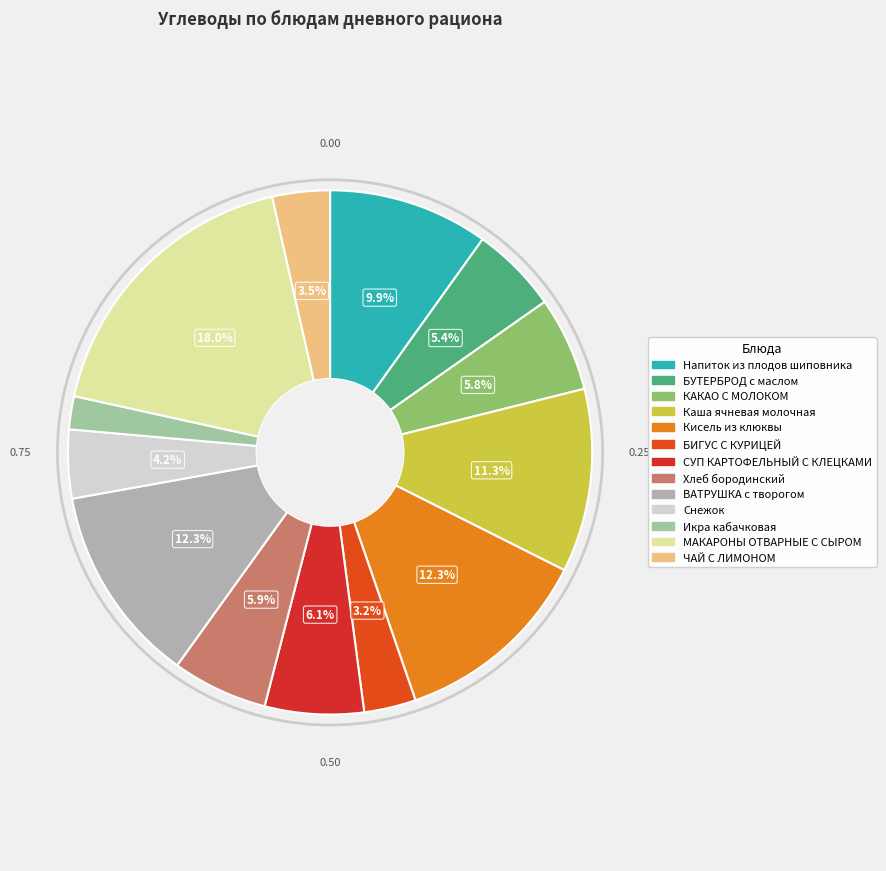

To the nearest percent, what is the average slice percentage?

8%